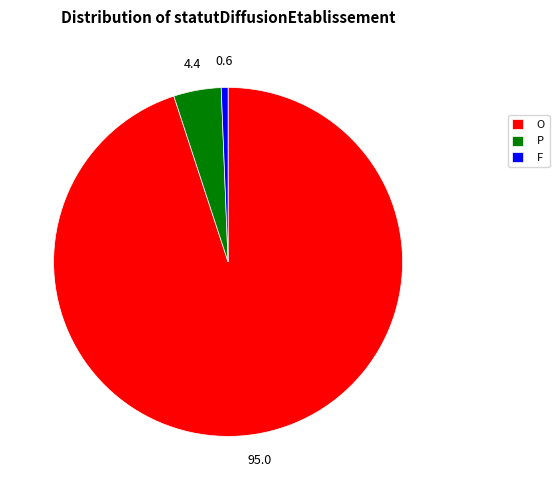

Count the number of slices in the pie.

3